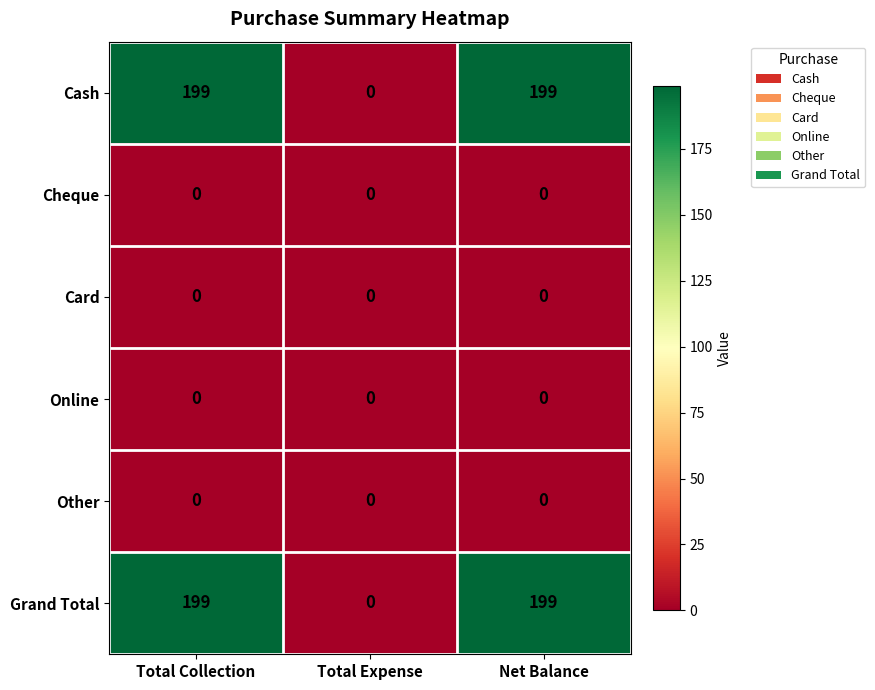

Is the value of Cash at Net Balance greater than the value of Card at Net Balance?

Yes